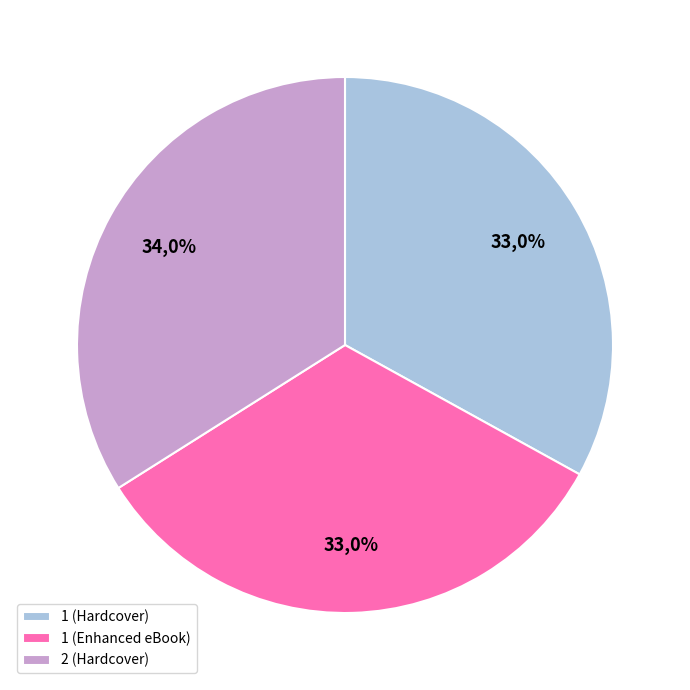

What is the ratio of the value at 1 (eBook) to the value at 1?

1.0